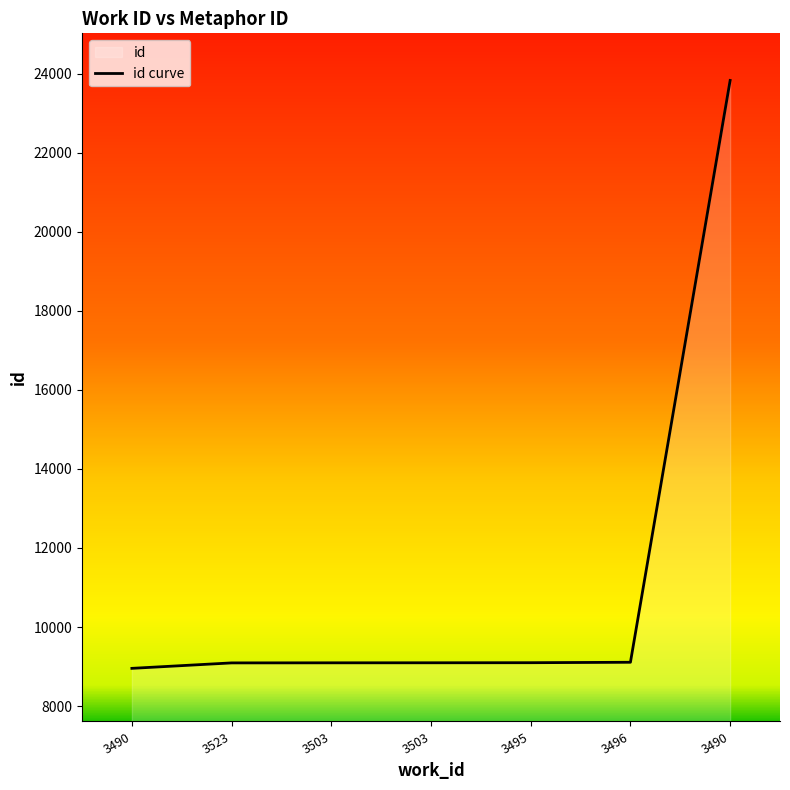

The value at 3490 is 14053. True or false?

False